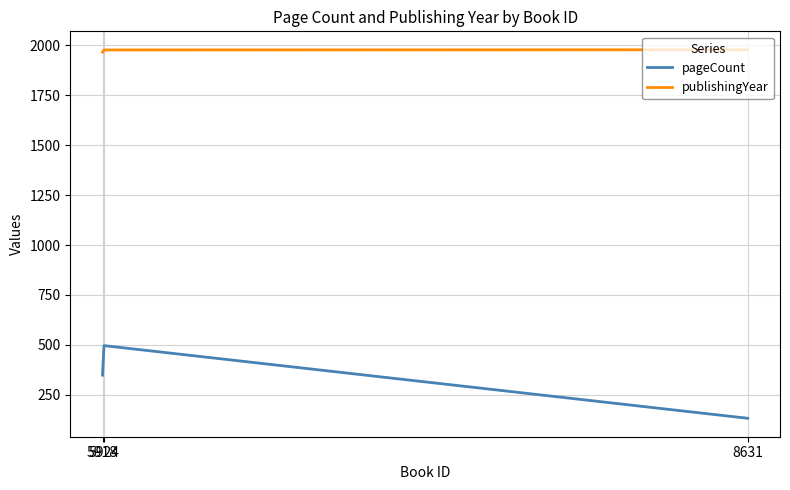

Which series changed the most between 5918 and 5924?

pageCount